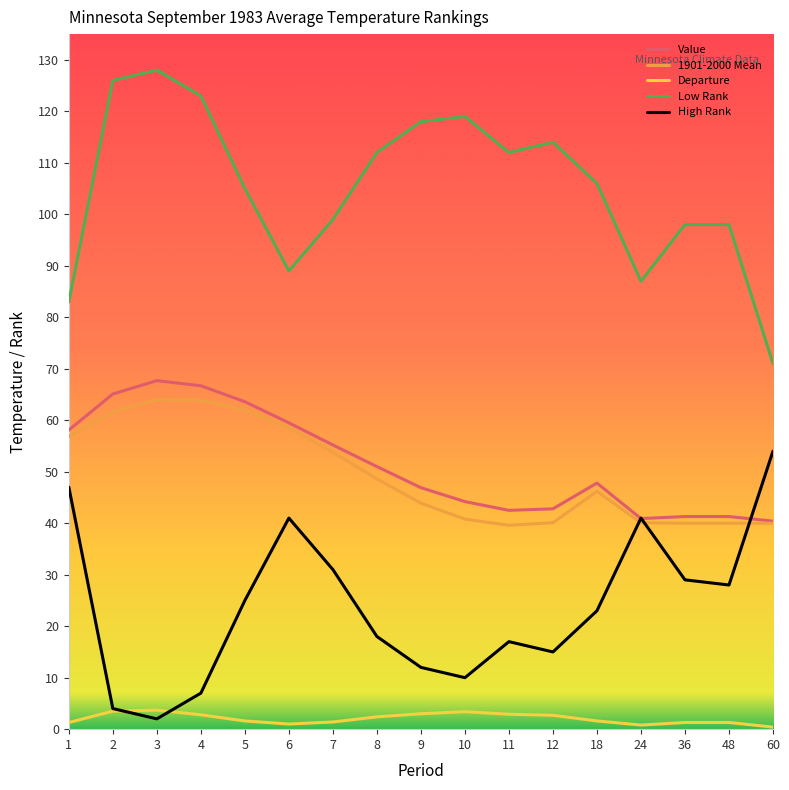

True or false: Low Rank and Departure cross at least once.

False